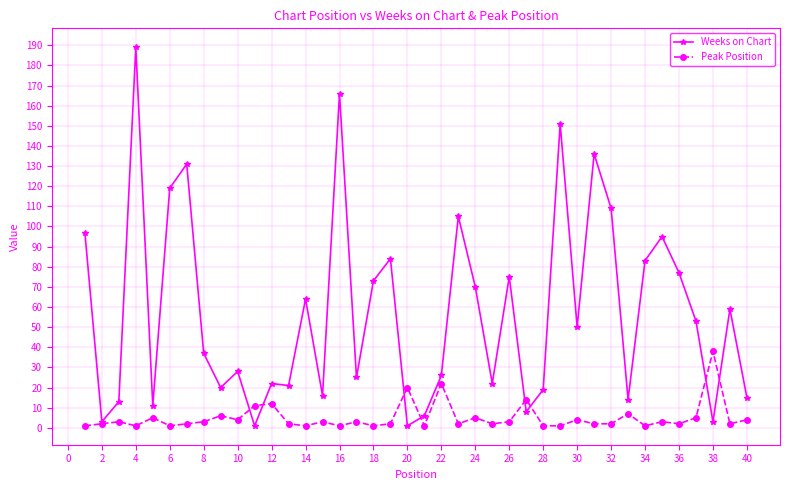

Rank the series by their maximum value, from lowest to highest.

Peak Position, Weeks on Chart